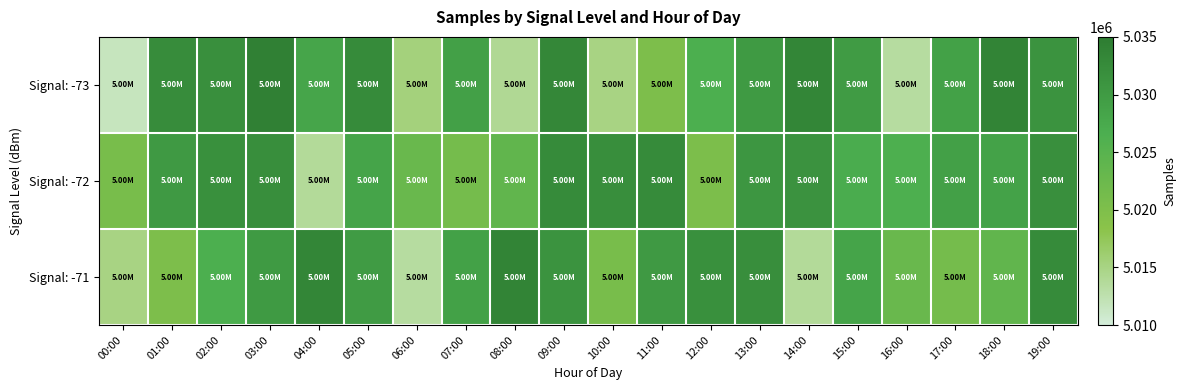

At how many categories does at least one series exceed 5024585?

18